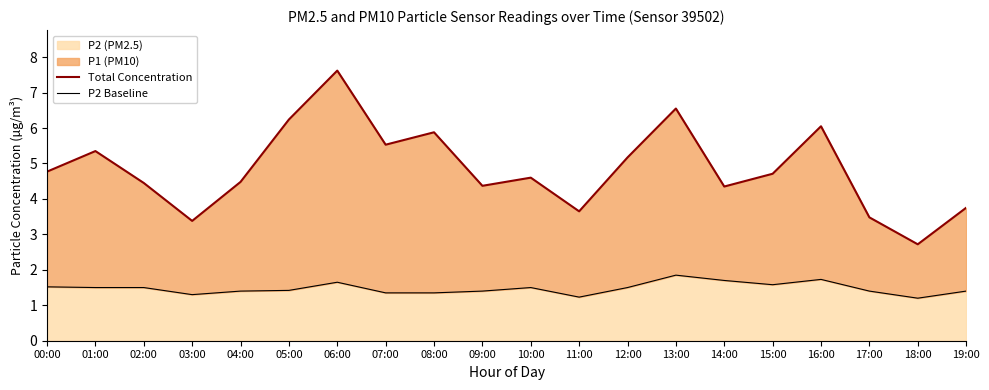

Is it true that P2 Baseline equals 0.5 at 01:00?

False